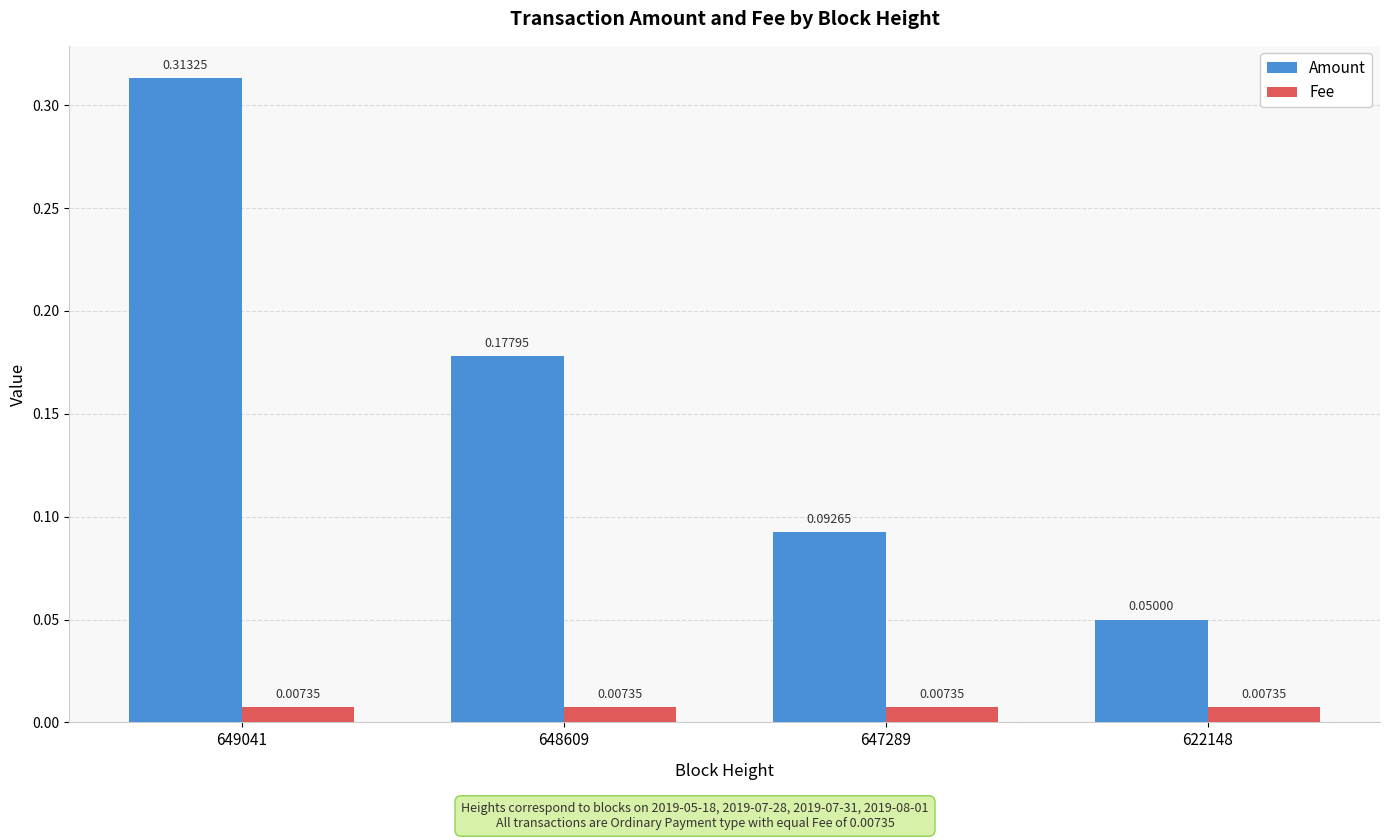

At which category is the sum across all series the highest?

649041